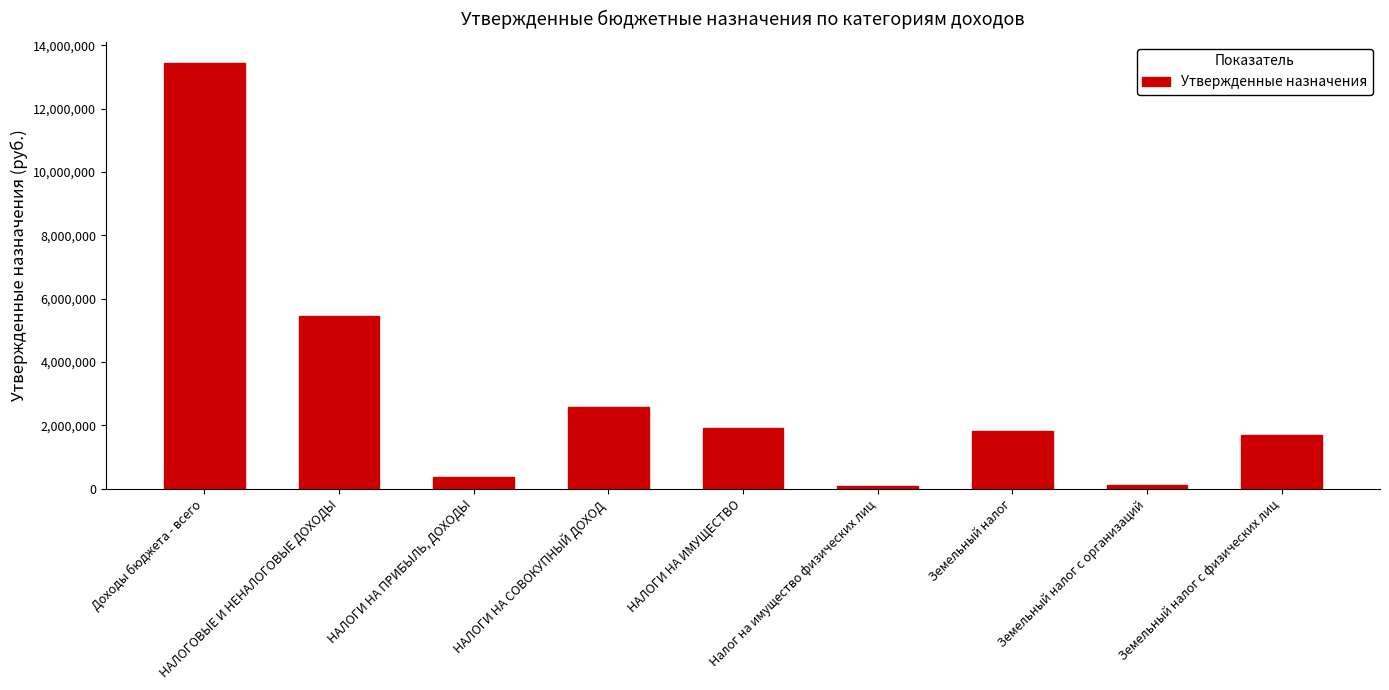

Where does the data first go above 1825700?

Доходы бюджета - всего